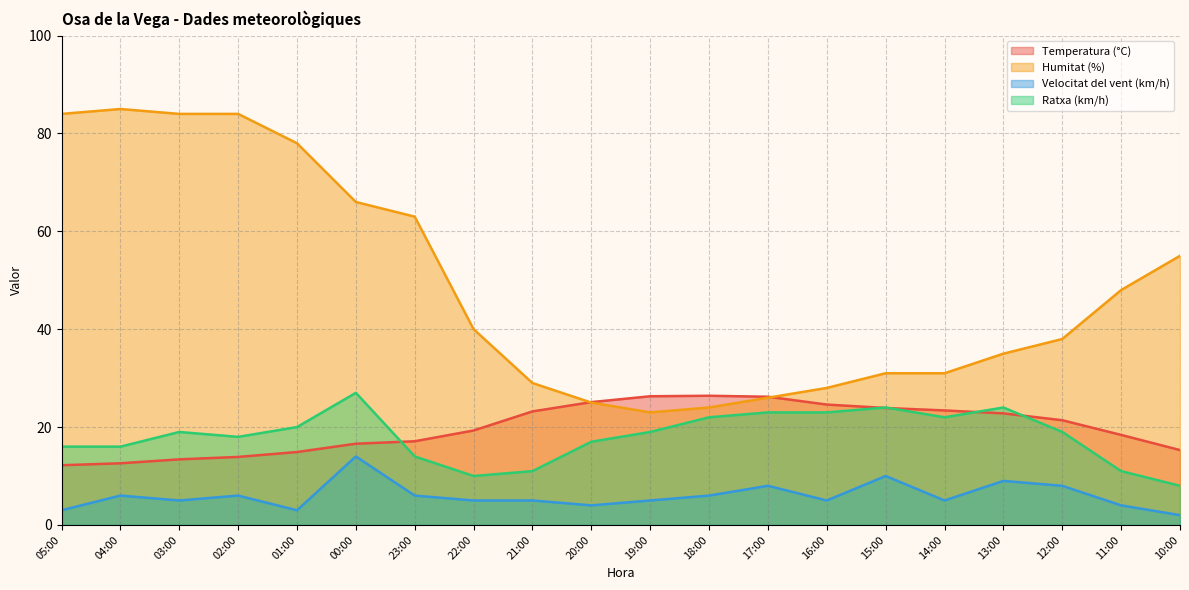

Which series has the largest total across all categories?

Humitat (%)